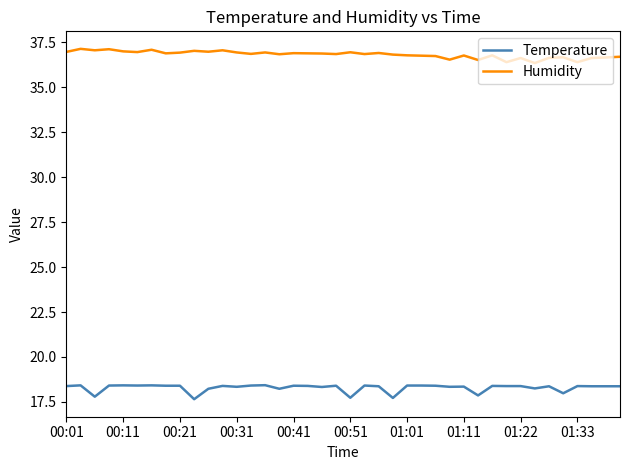

True or false: Temperature and Humidity cross at least once.

False